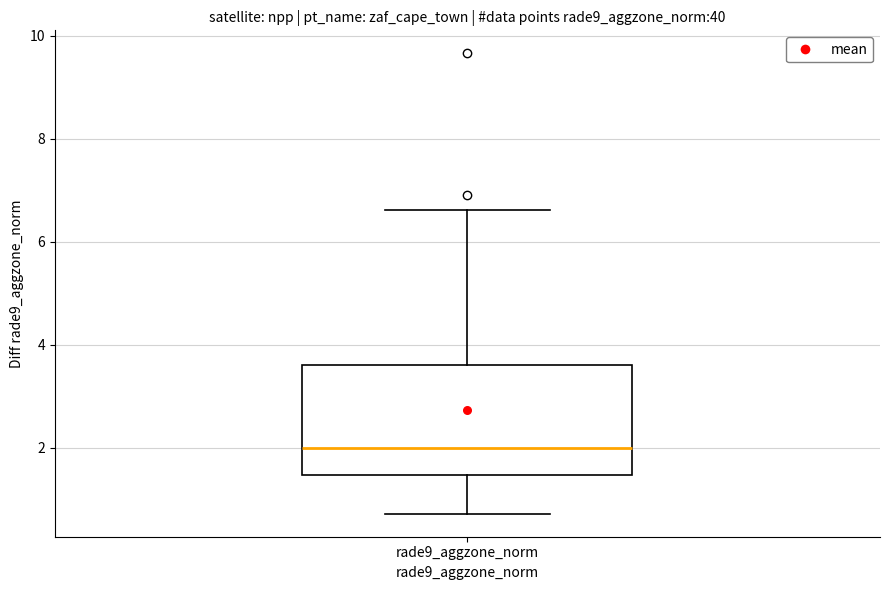

Where does the median line of the box for rade9_aggzone_norm sit on the y-axis? The values are not printed on the chart, so give them approximately, as read against the axis.

2.0